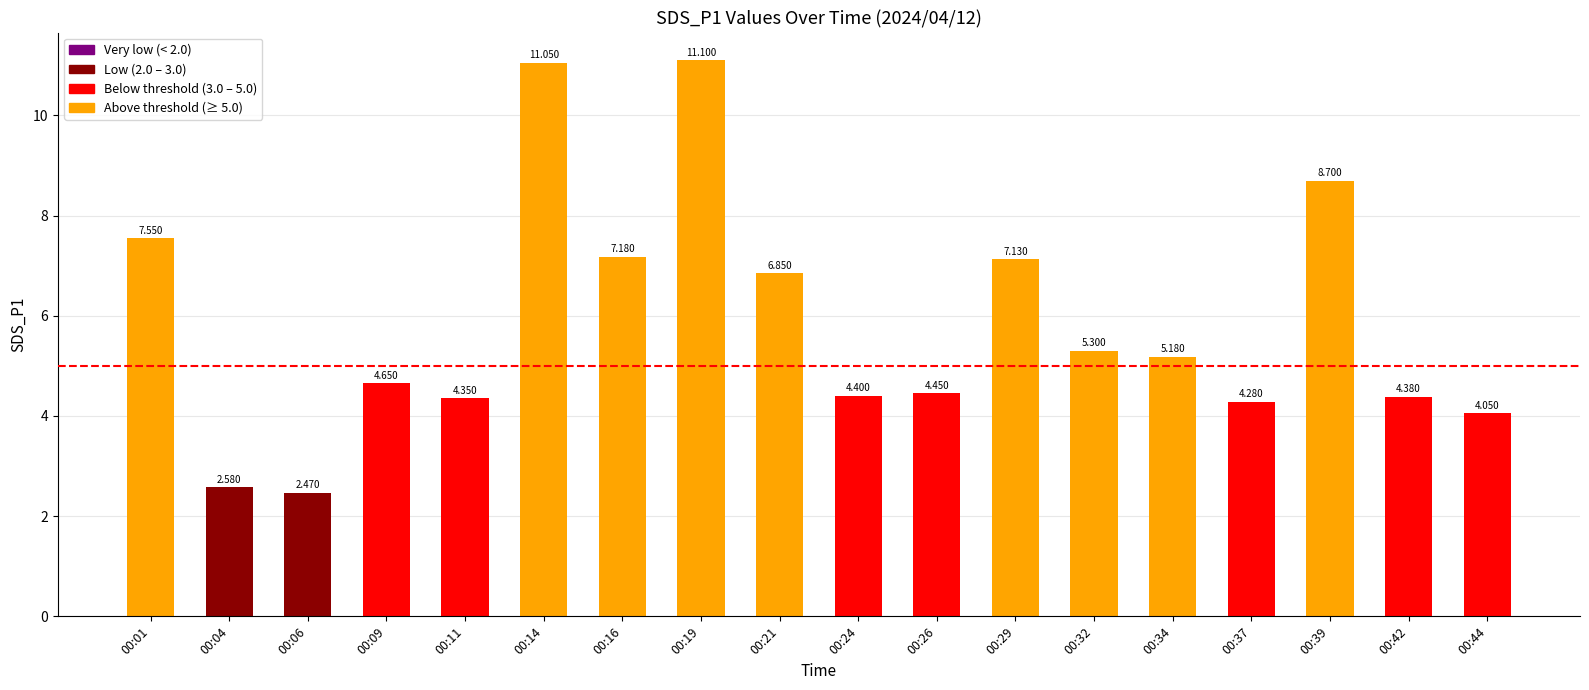

What is the maximum value shown in the chart?

11.1